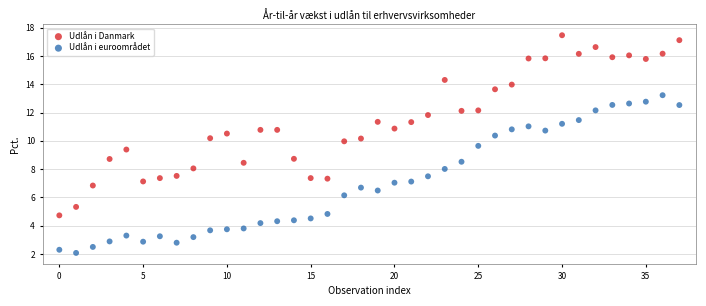

Which series reaches the minimum Y coordinate?

Udlån i euroområdet